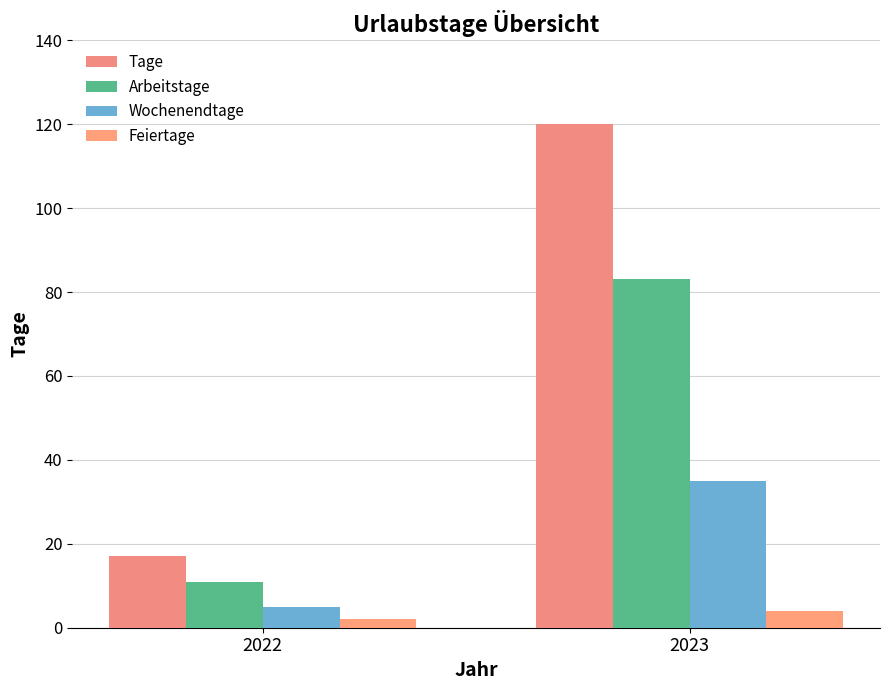

How many bars are there in total?

8